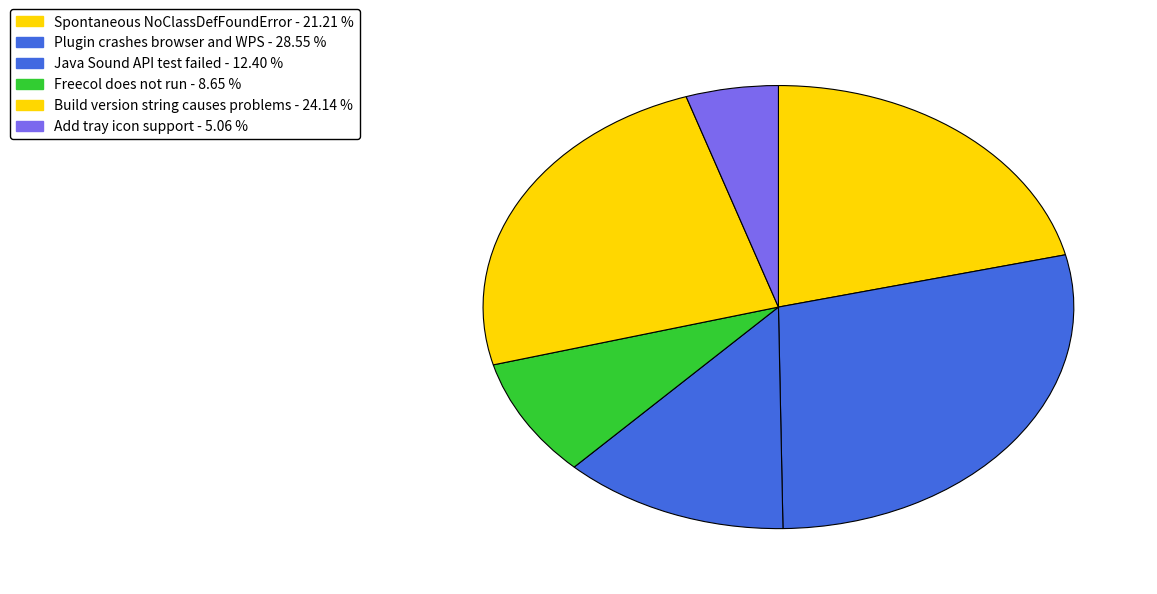

Count the number of slices in the pie.

6